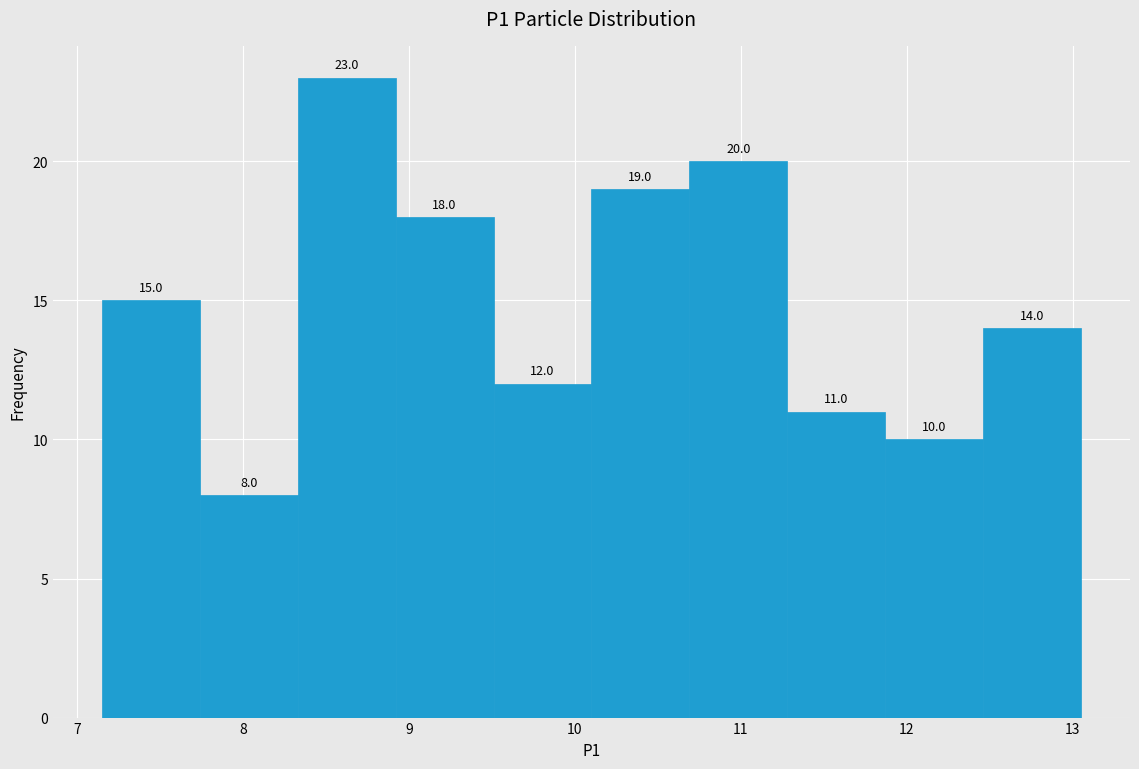

Reading left to right, list every bar in this chart as the range it spans on the x-axis followed by its height. The bar edges are not printed on the chart, so give them approximately, as read against the axis.

7.15 to 7.74: 15.0
7.74 to 8.33: 8.0
8.33 to 8.92: 23.0
8.92 to 9.51: 18.0
9.51 to 10.10: 12.0
10.10 to 10.69: 19.0
10.69 to 11.28: 20.0
11.28 to 11.87: 11.0
11.87 to 12.46: 10.0
12.46 to 13.05: 14.0